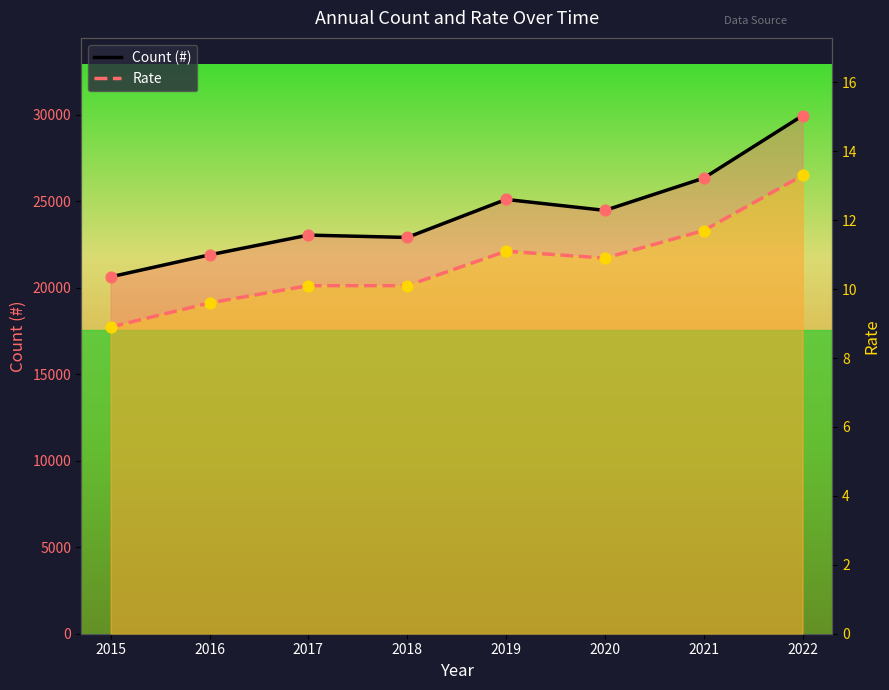

Which series has the largest total across all categories?

Count (#)